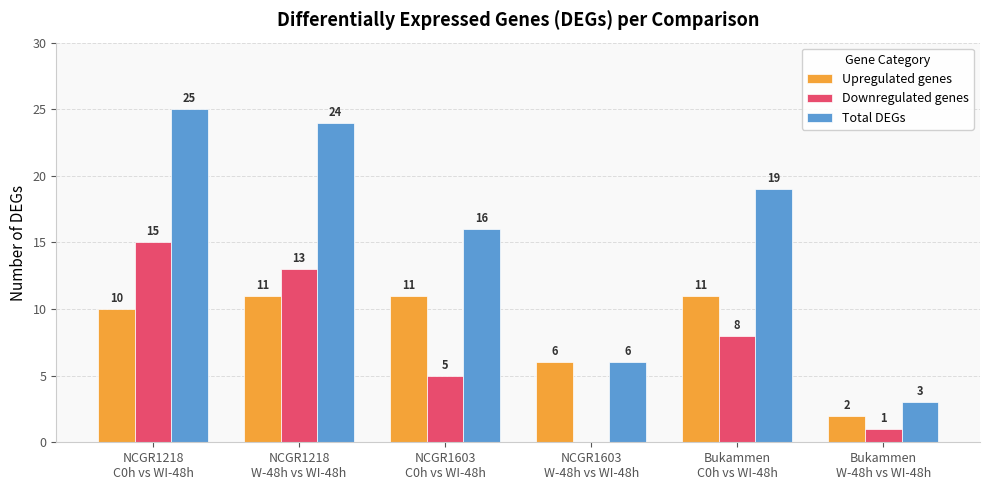

What is the average value of the Total DEGs series?

16